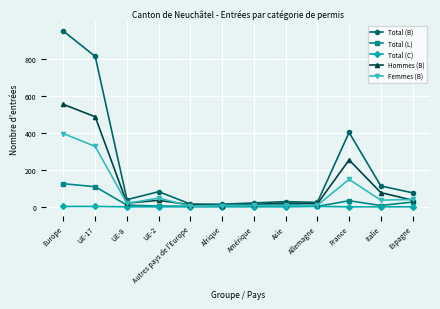

What is the approximate value of Hommes (B) at Europe?

555